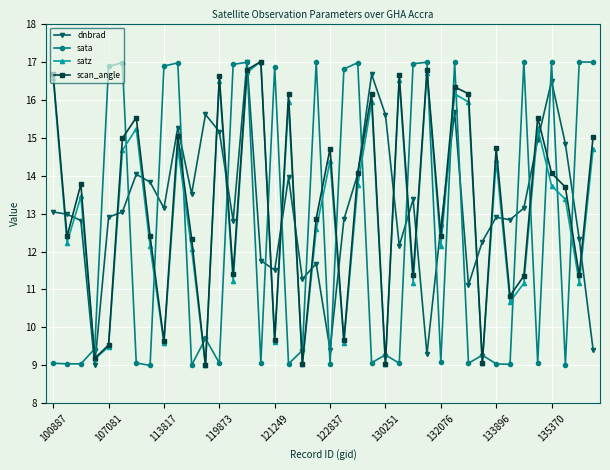

True or false: satz has more than 2 points higher than both neighbors.

True